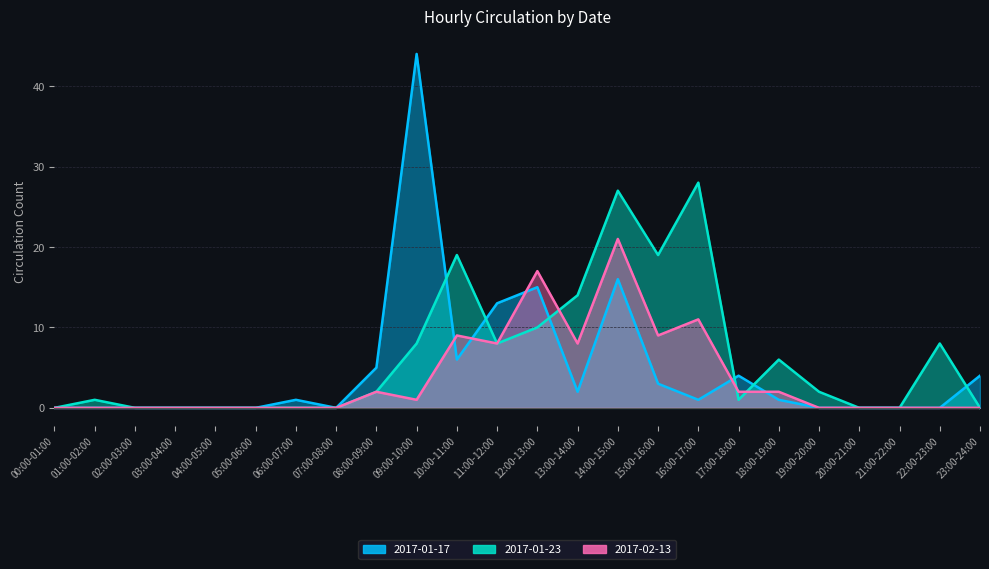

Reading left to right, what are all the values shown in this chart?

2017-01-17: 00:00-01:00=0	01:00-02:00=0	02:00-03:00=0	03:00-04:00=0	04:00-05:00=0	05:00-06:00=0	06:00-07:00=1	07:00-08:00=0	08:00-09:00=5	09:00-10:00=44	10:00-11:00=6	11:00-12:00=13	12:00-13:00=15	13:00-14:00=2	14:00-15:00=16	15:00-16:00=3	16:00-17:00=1	17:00-18:00=4	18:00-19:00=1	19:00-20:00=0	20:00-21:00=0	21:00-22:00=0	22:00-23:00=0	23:00-24:00=4
2017-01-23: 00:00-01:00=0	01:00-02:00=1	02:00-03:00=0	03:00-04:00=0	04:00-05:00=0	05:00-06:00=0	06:00-07:00=0	07:00-08:00=0	08:00-09:00=2	09:00-10:00=8	10:00-11:00=19	11:00-12:00=8	12:00-13:00=10	13:00-14:00=14	14:00-15:00=27	15:00-16:00=19	16:00-17:00=28	17:00-18:00=1	18:00-19:00=6	19:00-20:00=2	20:00-21:00=0	21:00-22:00=0	22:00-23:00=8	23:00-24:00=0
2017-02-13: 00:00-01:00=0	01:00-02:00=0	02:00-03:00=0	03:00-04:00=0	04:00-05:00=0	05:00-06:00=0	06:00-07:00=0	07:00-08:00=0	08:00-09:00=2	09:00-10:00=1	10:00-11:00=9	11:00-12:00=8	12:00-13:00=17	13:00-14:00=8	14:00-15:00=21	15:00-16:00=9	16:00-17:00=11	17:00-18:00=2	18:00-19:00=2	19:00-20:00=0	20:00-21:00=0	21:00-22:00=0	22:00-23:00=0	23:00-24:00=0